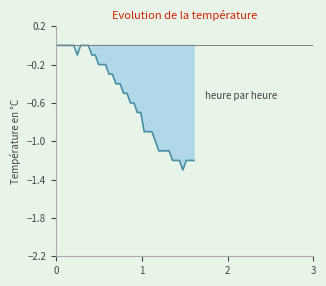

How many lines are shown in the chart?

1